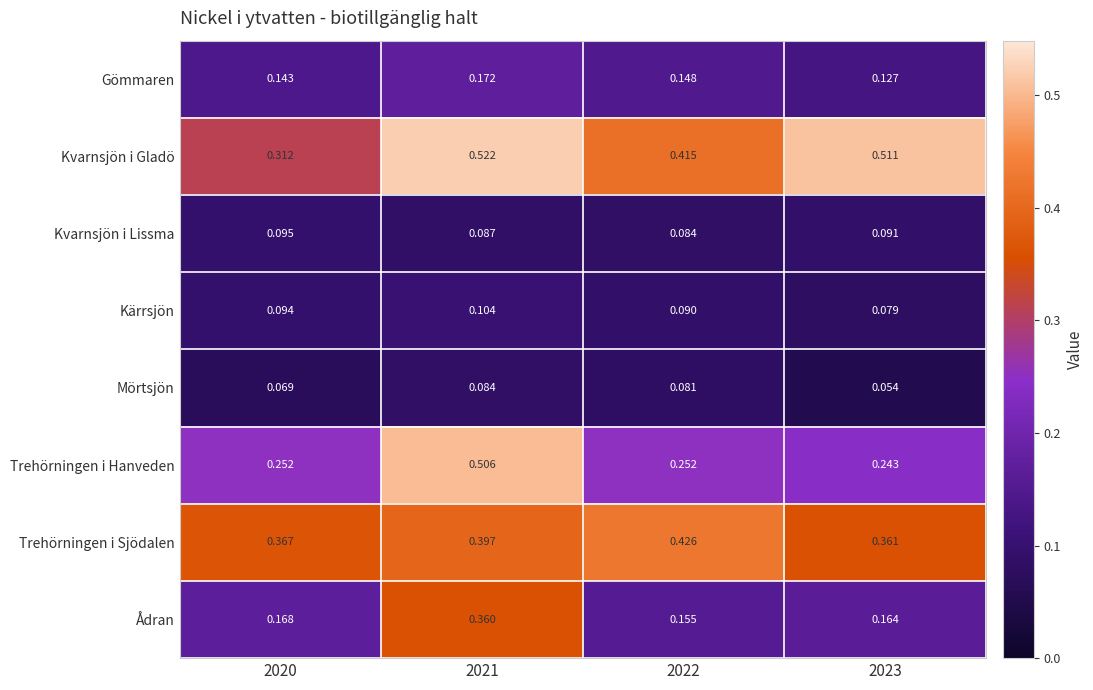

Rank the series at 2021 from highest to lowest value.

Kvarnsjön i Gladö, Trehörningen i Hanveden, Trehörningen i Sjödalen, Ådran, Gömmaren, Kärrsjön, Kvarnsjön i Lissma, Mörtsjön